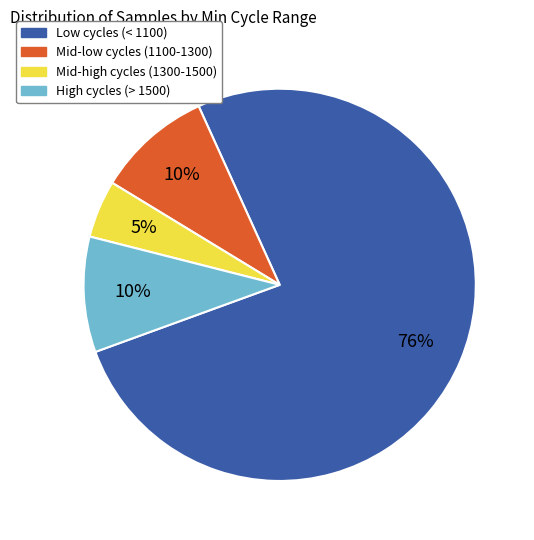

Does any single category account for the majority?

Yes